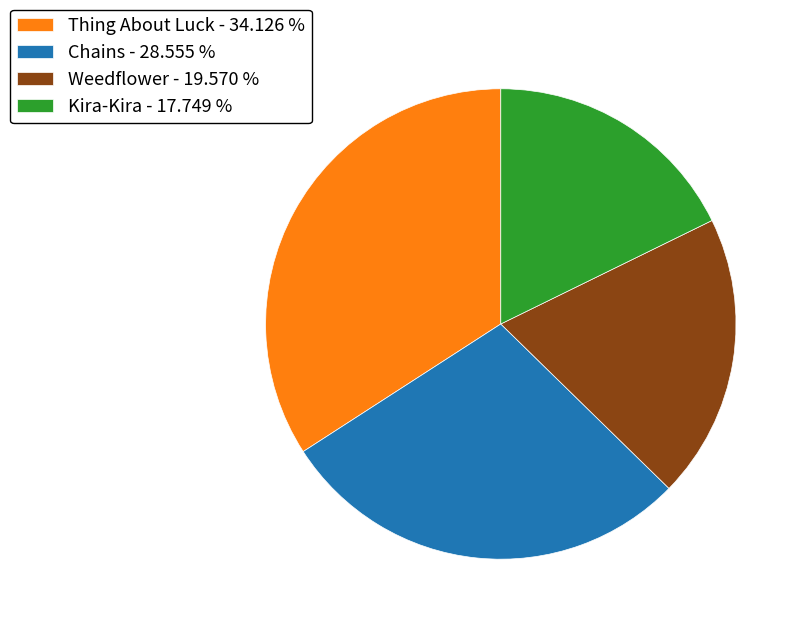

What is the ratio of the value at Thing About Luck - 34.126 % to the value at Weedflower - 19.570 %?

1.7